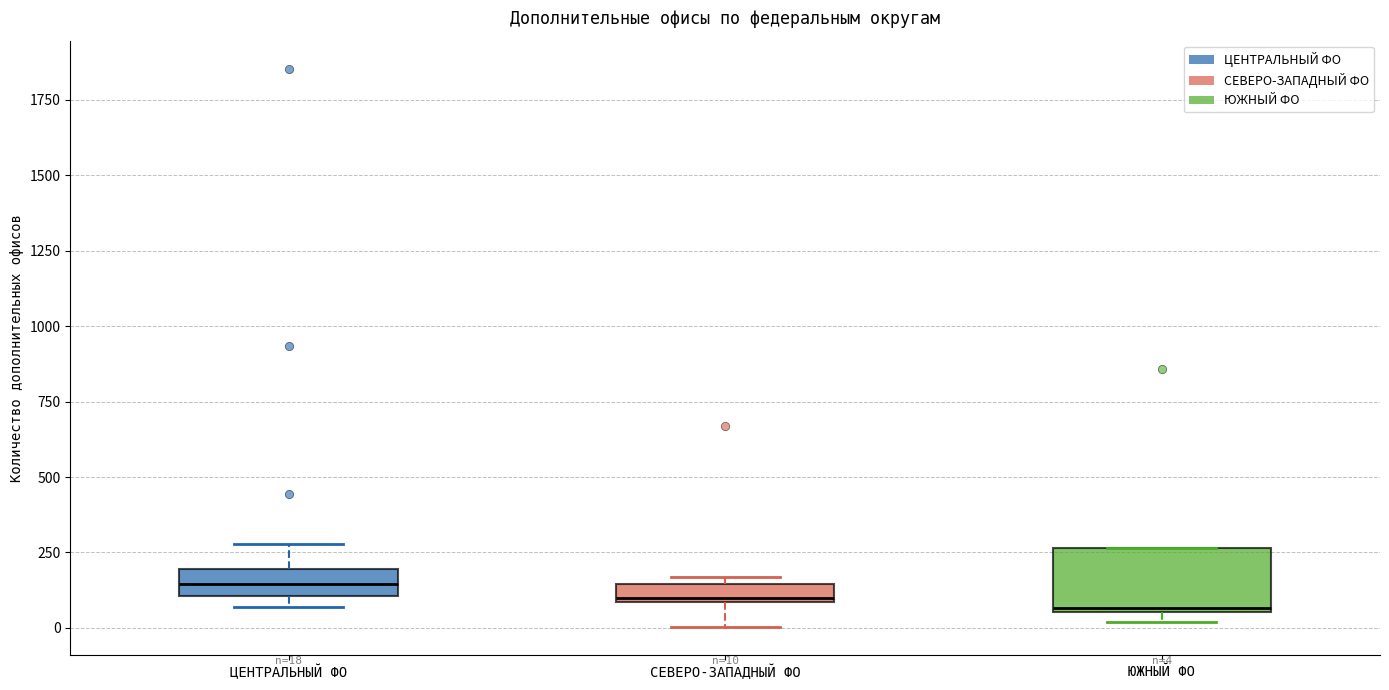

Comparing the boxes themselves (not the whiskers), which one is the tallest?

ЮЖНЫЙ ФО